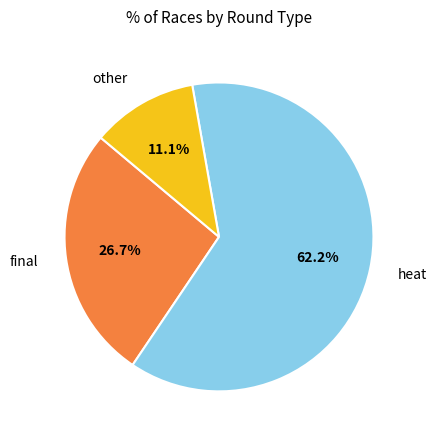

To the nearest percent, what is the combined percentage of other and final?

38%